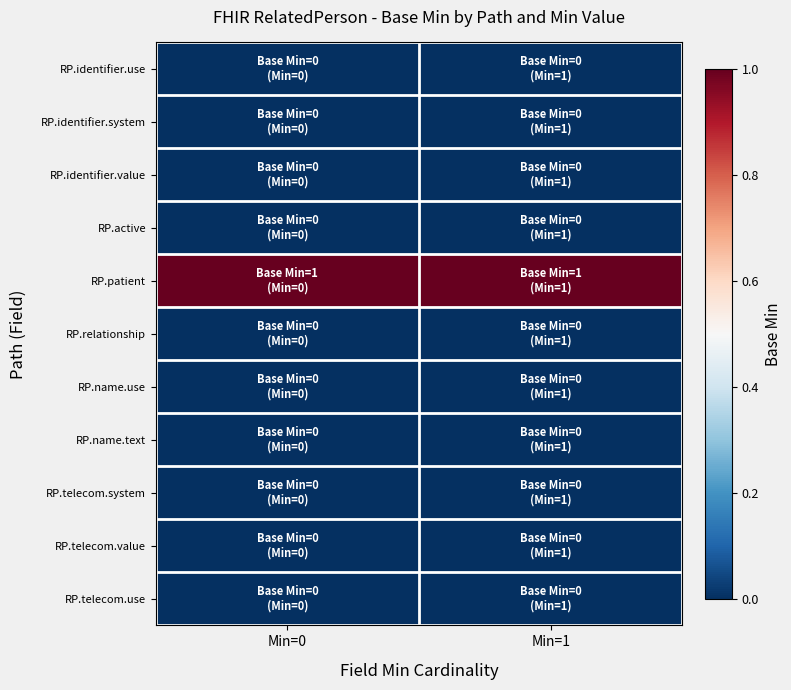

Which category has the lowest value across all series?

Min=0